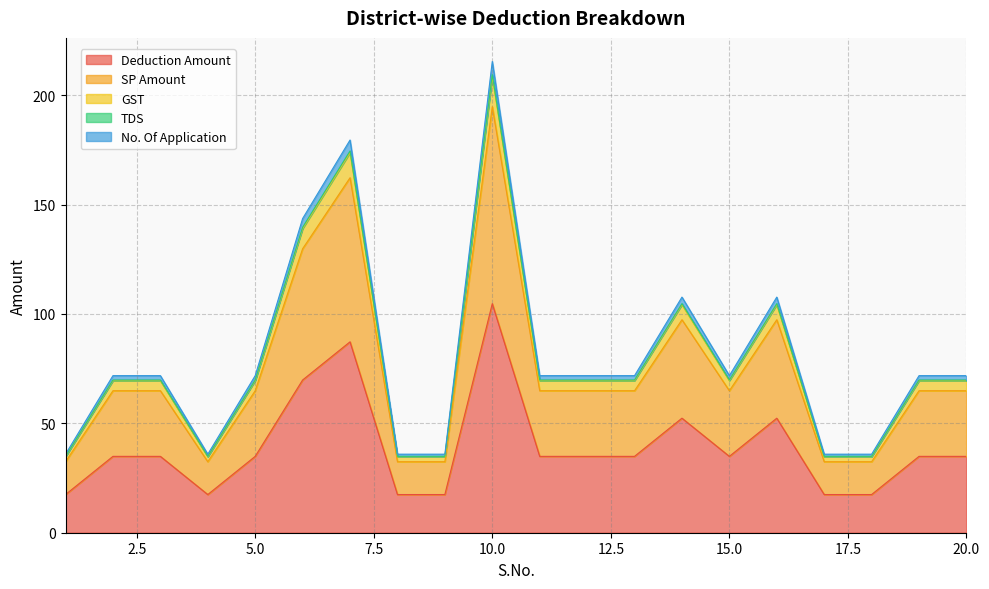

How many values in the No. Of Application series are below 71?

6